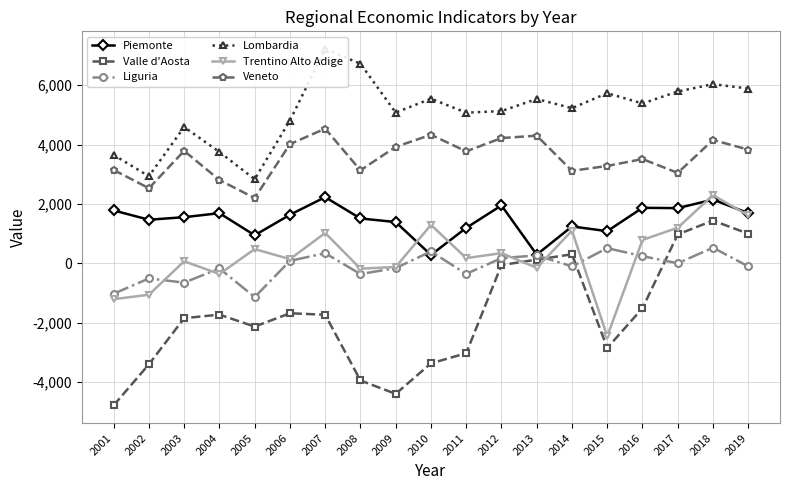

True or false: Trentino Alto Adige and Liguria intersect in this chart.

True